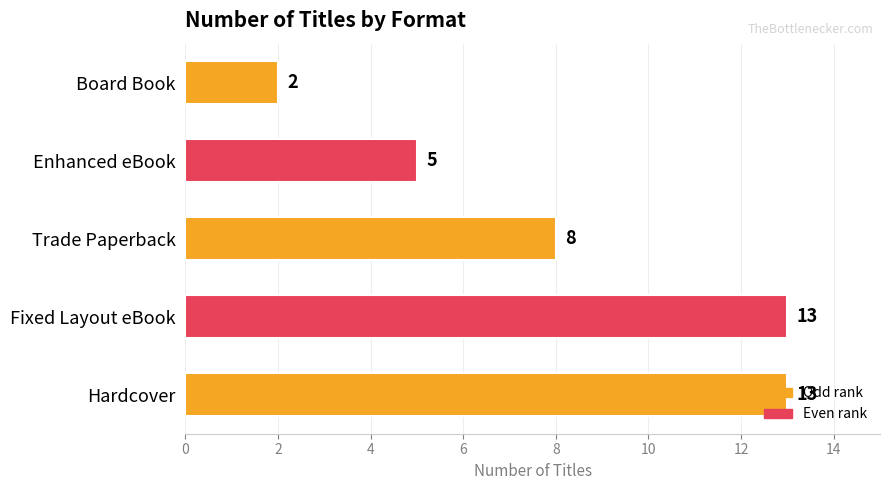

What is the change in value from Enhanced eBook to Board Book?

-3